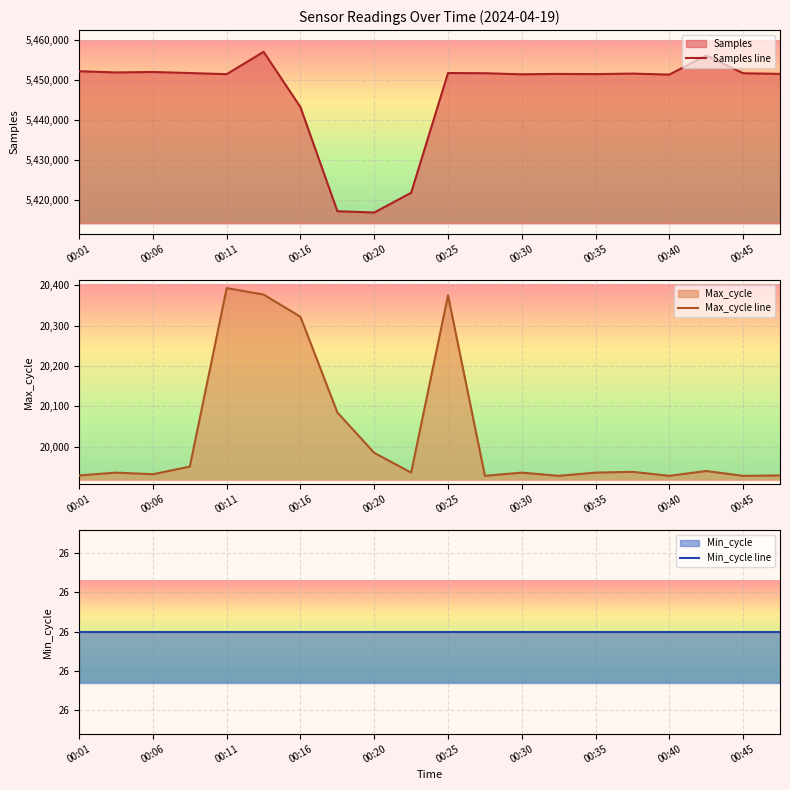

What is the value of the Max_cycle line point at the 3rd from the left?

19932